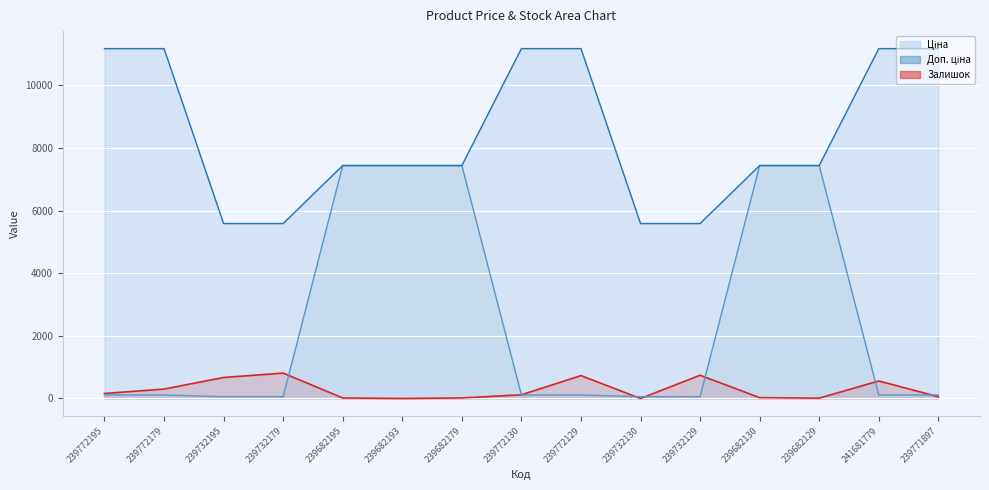

List the labels in order of Доп. ціна value, smallest first.

239732195, 239732179, 239732130, 239732129, 239682195, 239682193, 239682179, 239682130, 239682129, 239772195, 239772179, 239772130, 239772129, 241681779, 239771897